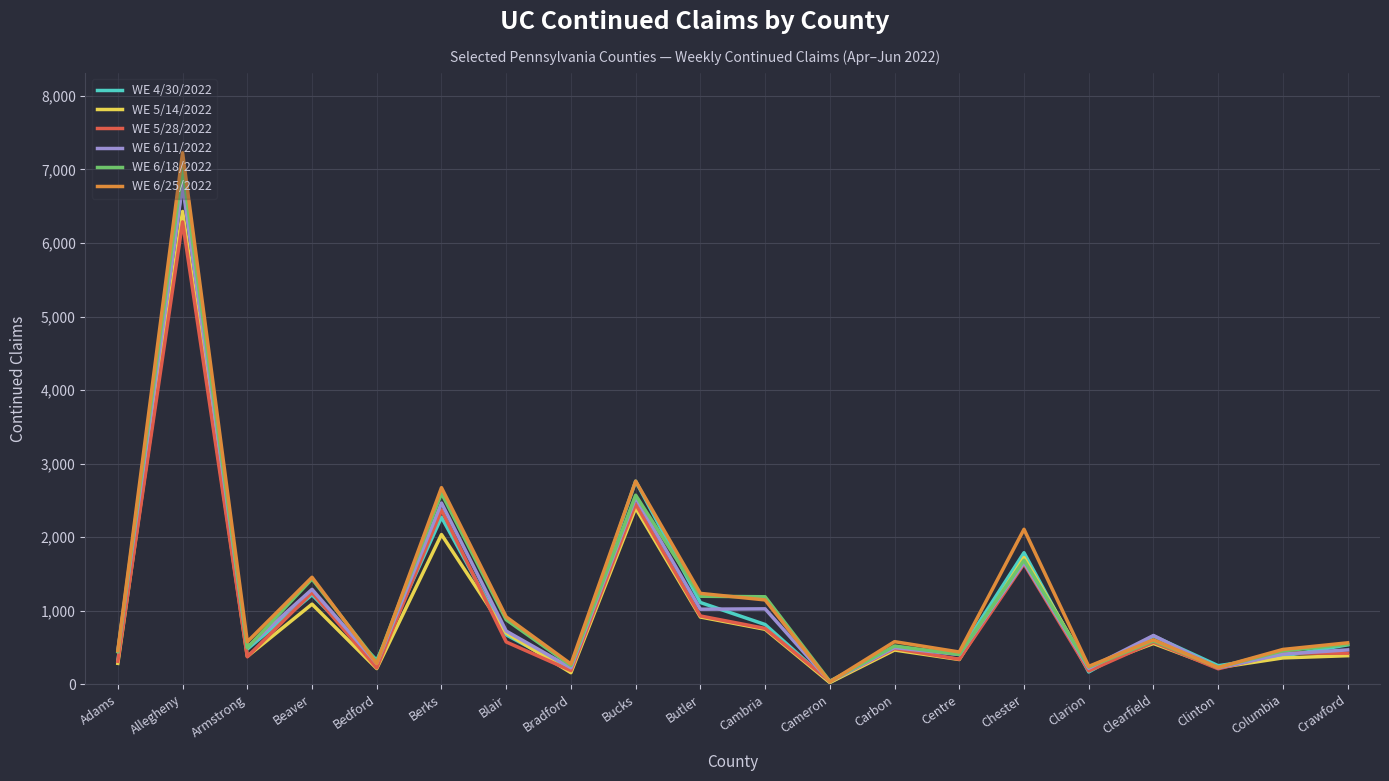

What is the minimum value for WE 5/14/2022?

25